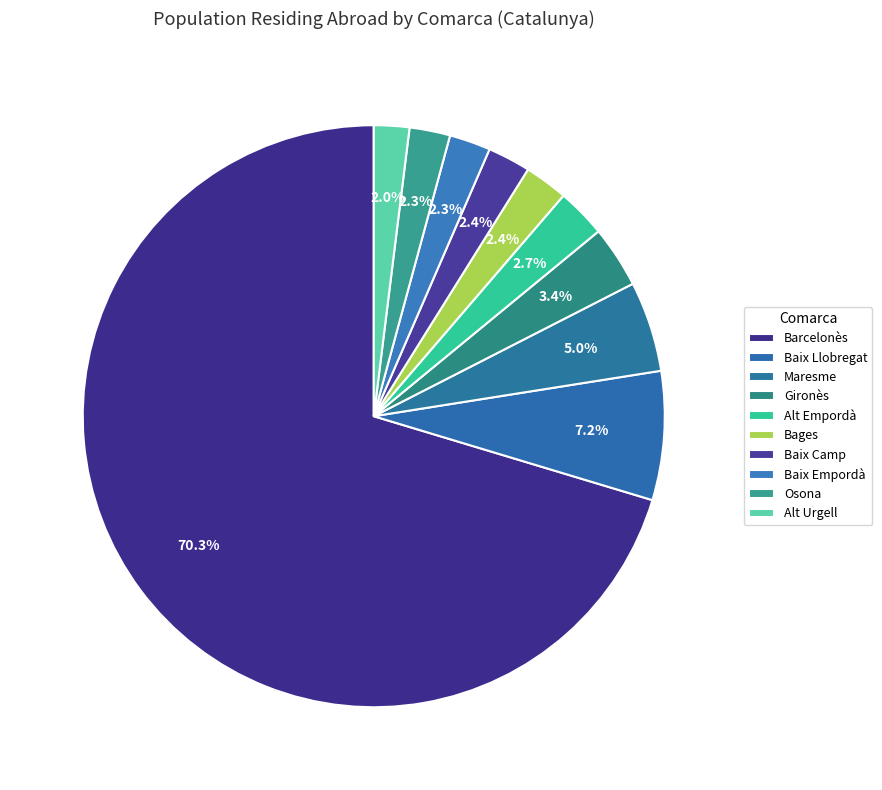

What percentage is the Gironès slice, to the nearest percent?

3%